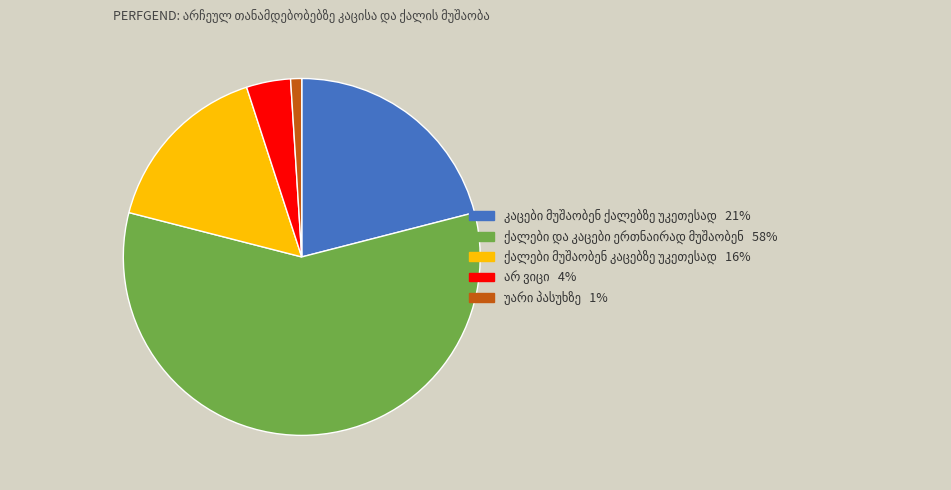

Count the number of slices in the pie.

5